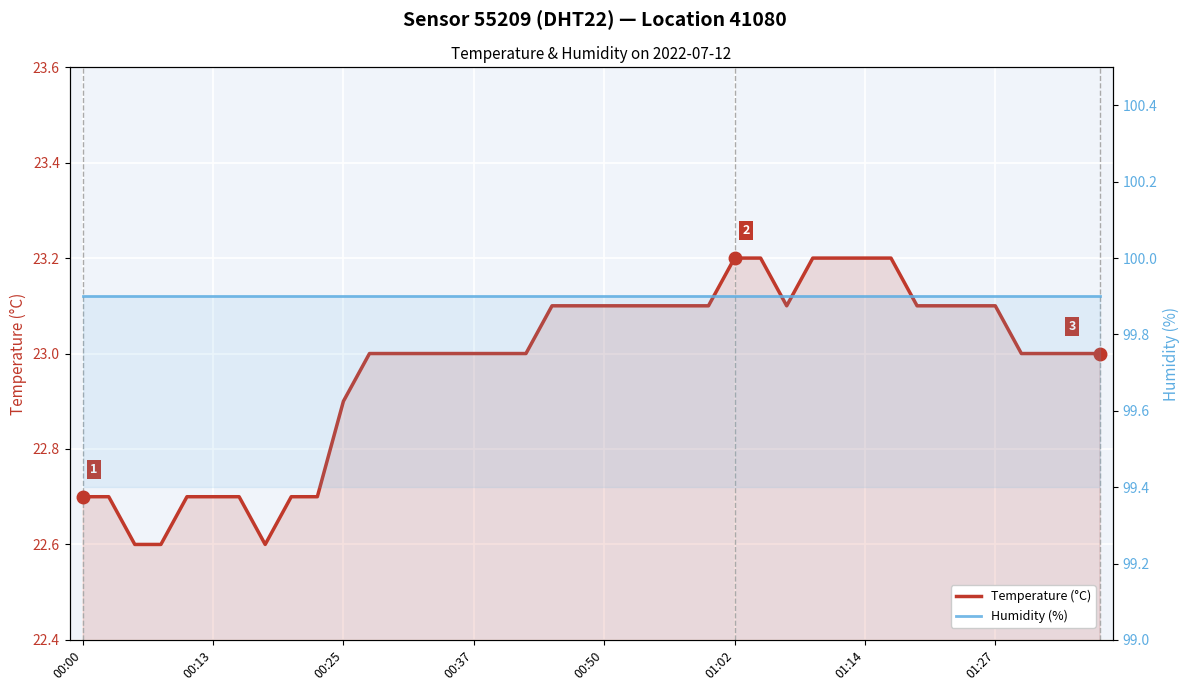

Reading right to left, what are all the values shown in this chart?

Temperature (°C): 23.0	23.0	23.0	23.0	23.1	23.1	23.1	23.1	23.2	23.2	23.2	23.2	23.1	23.2	23.2	23.1	23.1	23.1	23.1	23.1	23.1	23.1	23.0	23.0	23.0	23.0	23.0	23.0	23.0	22.9	22.7	22.7	22.6	22.7	22.7	22.7	22.6	22.6	22.7	22.7
Humidity (%): 99.9	99.9	99.9	99.9	99.9	99.9	99.9	99.9	99.9	99.9	99.9	99.9	99.9	99.9	99.9	99.9	99.9	99.9	99.9	99.9	99.9	99.9	99.9	99.9	99.9	99.9	99.9	99.9	99.9	99.9	99.9	99.9	99.9	99.9	99.9	99.9	99.9	99.9	99.9	99.9